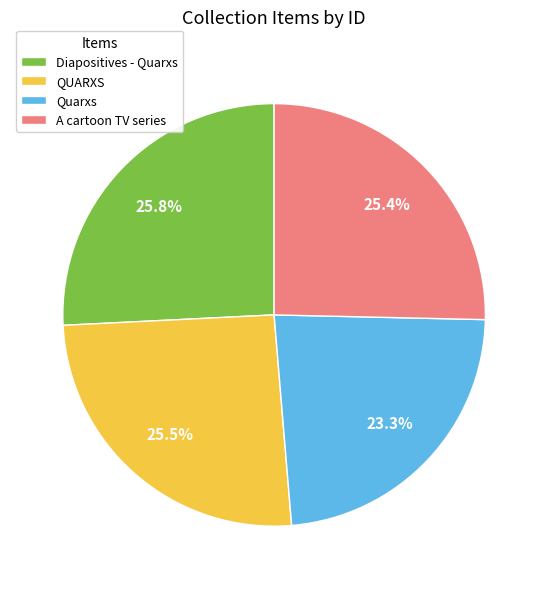

True or false: A cartoon TV series accounts for 25% of the total.

True